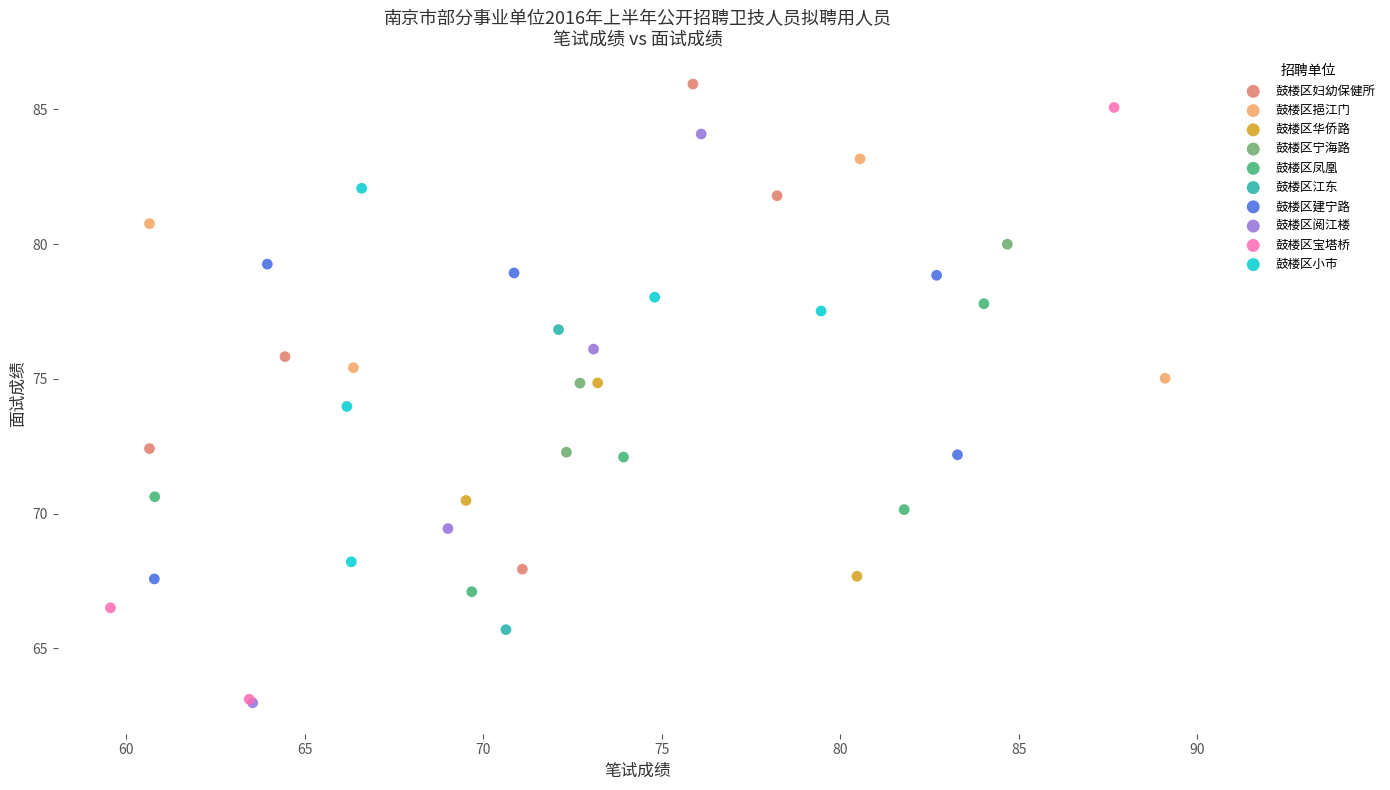

What are all the series names shown in the legend?

鼓楼区妇幼保健所, 鼓楼区挹江门, 鼓楼区华侨路, 鼓楼区宁海路, 鼓楼区凤凰, 鼓楼区江东, 鼓楼区建宁路, 鼓楼区阅江楼, 鼓楼区宝塔桥, 鼓楼区小市